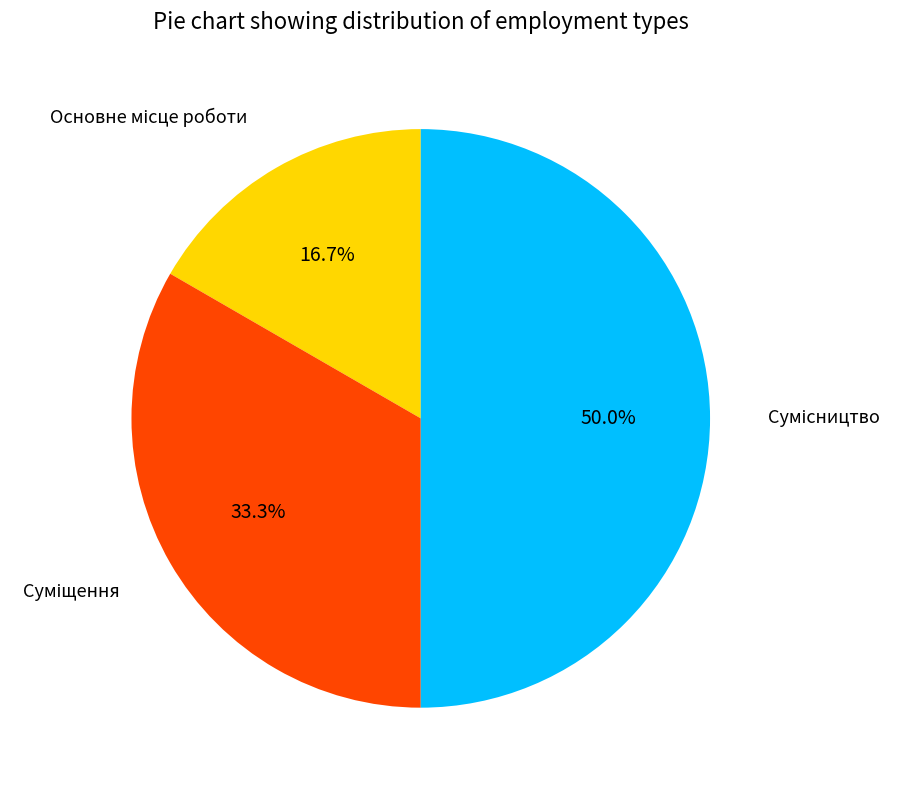

Combined, what portion of the pie is Суміщення and Сумісництво?

83.3%